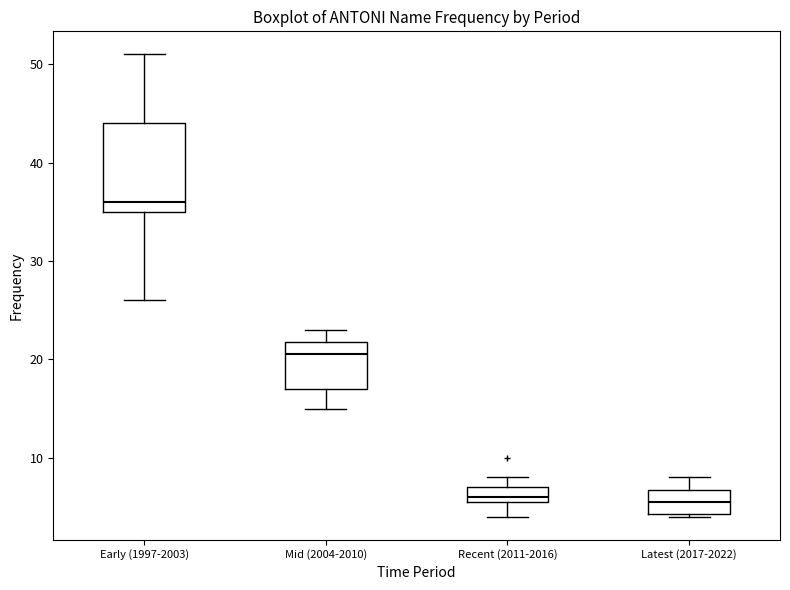

Comparing the boxes themselves (not the whiskers), which one is the tallest?

Early (1997-2003)